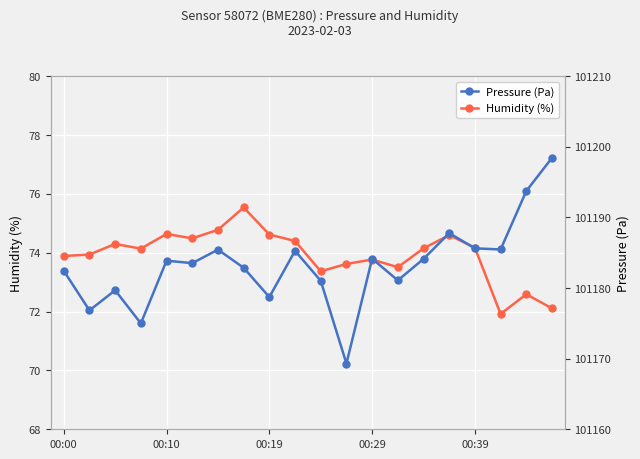

How many categories are shown in the chart?

20